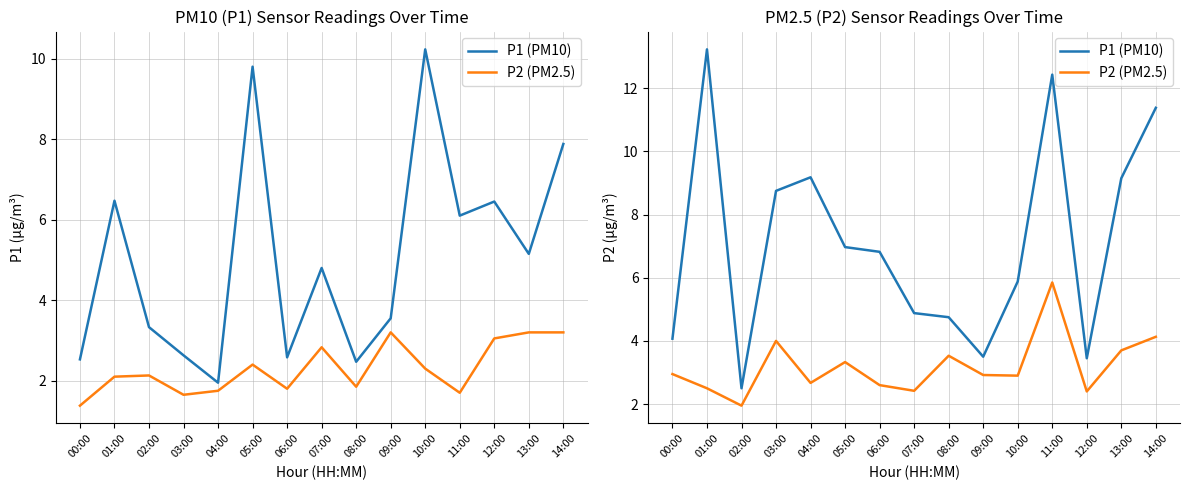

How many series are shown in this chart?

2